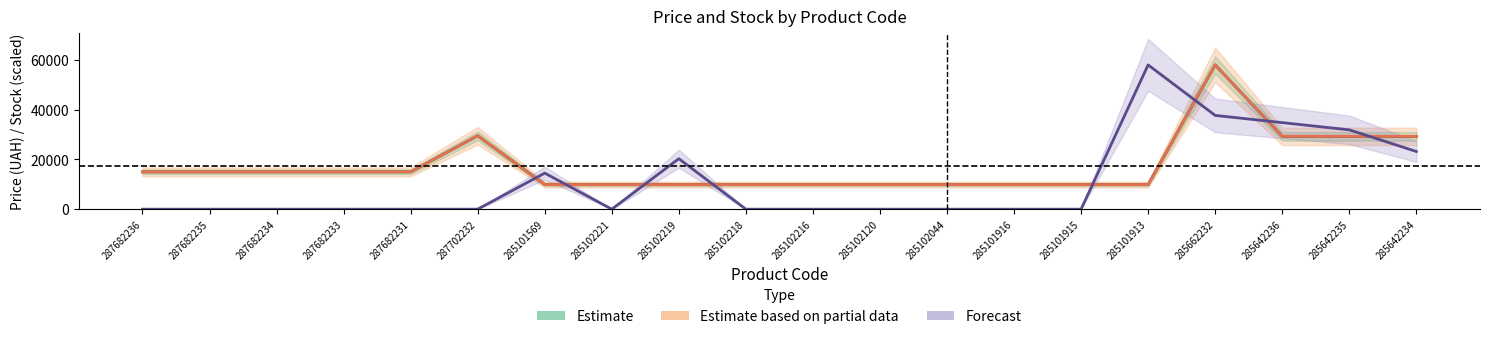

True or false: Ціна (Estimate) and Доп. ціна (Partial) cross at least once.

False